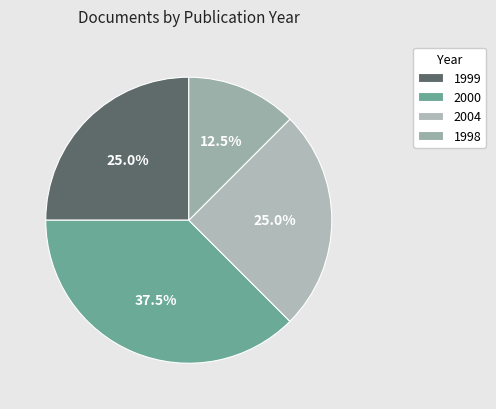

Count the number of slices in the pie.

4